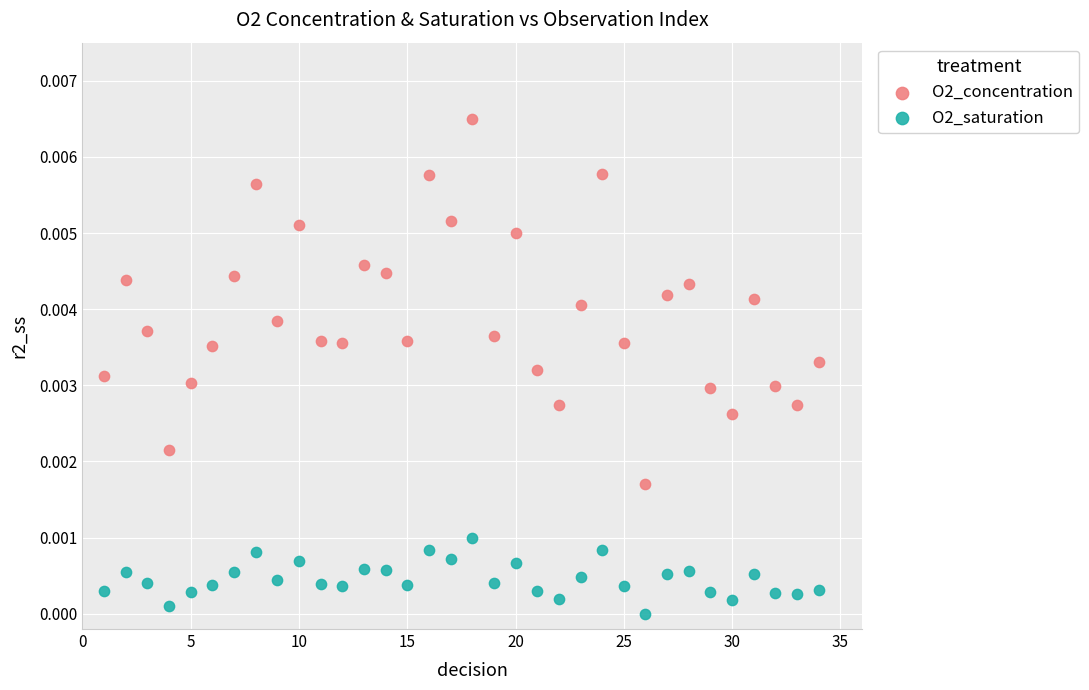

Which series has the largest Y range (max minus min)?

O2_concentration